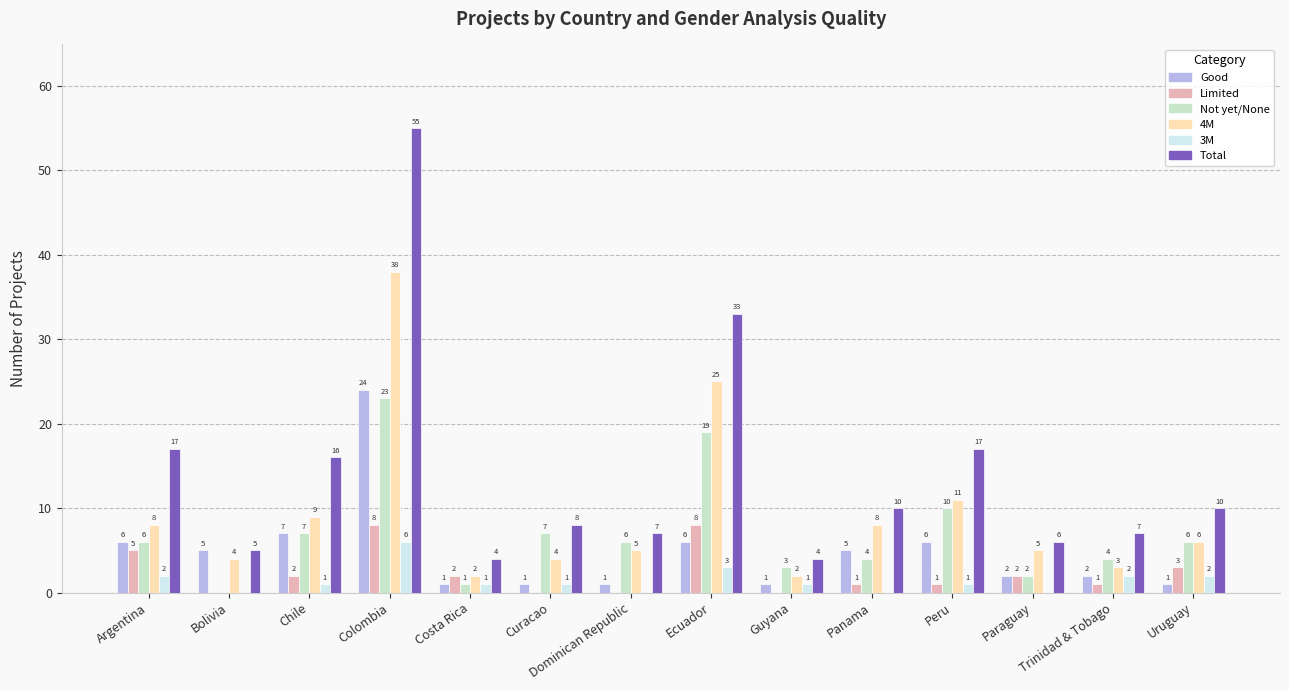

Where is Total nearest to the value 29?

Ecuador